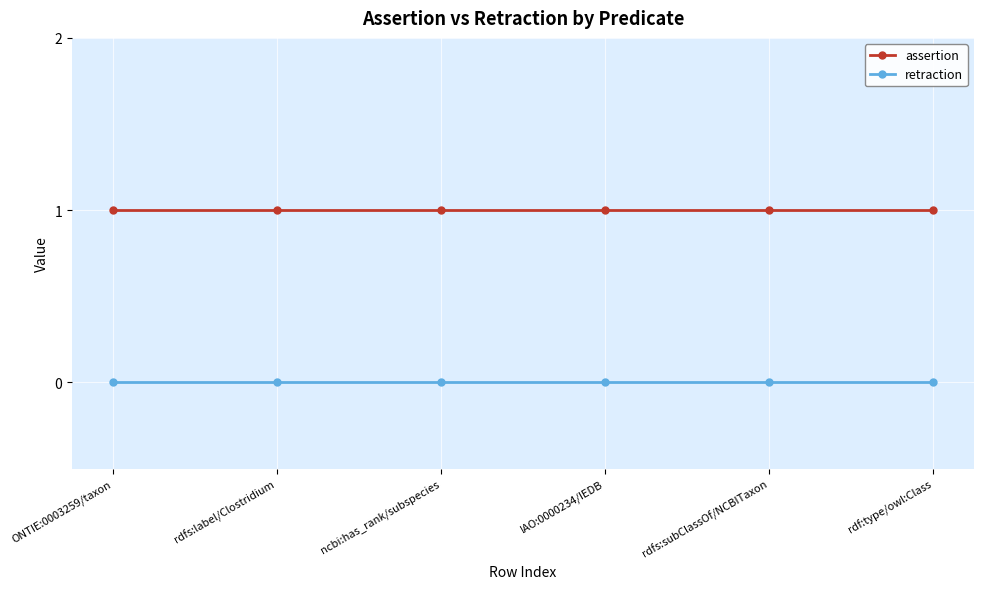

Which series has the largest total across all categories?

assertion